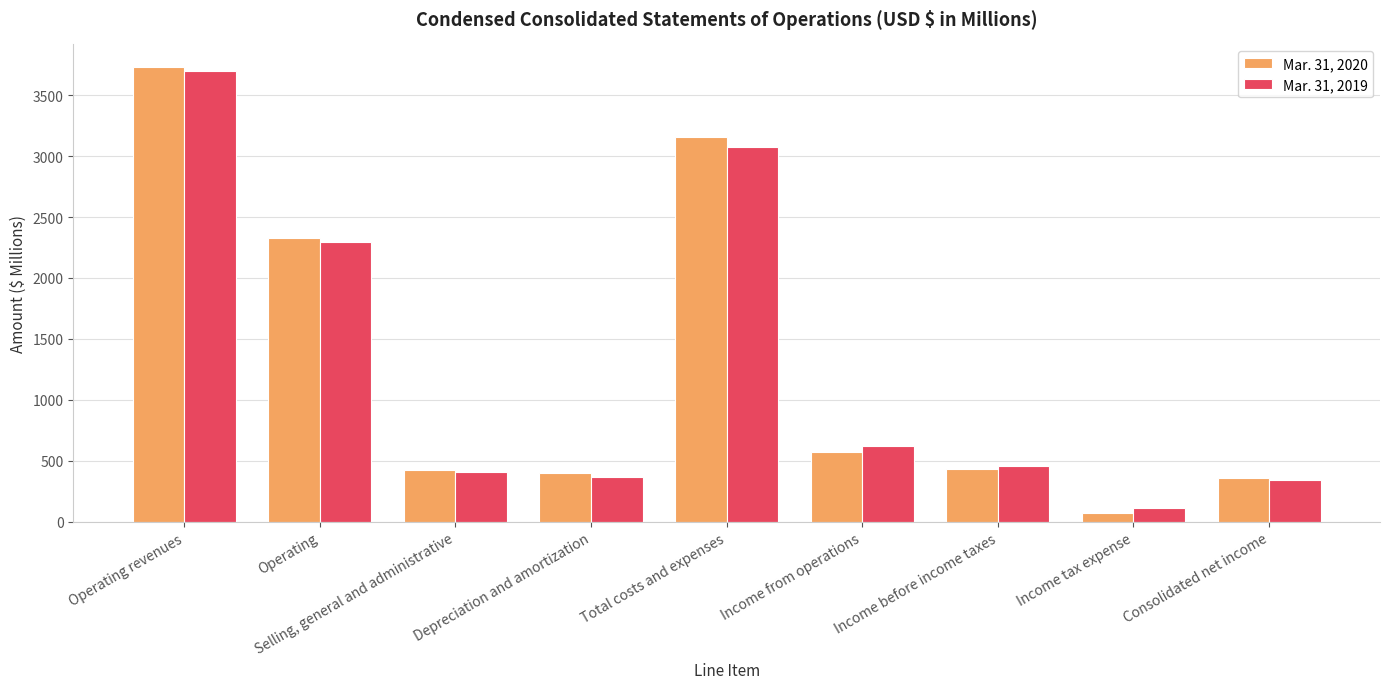

What is the difference between the highest and lowest values at Operating?

31